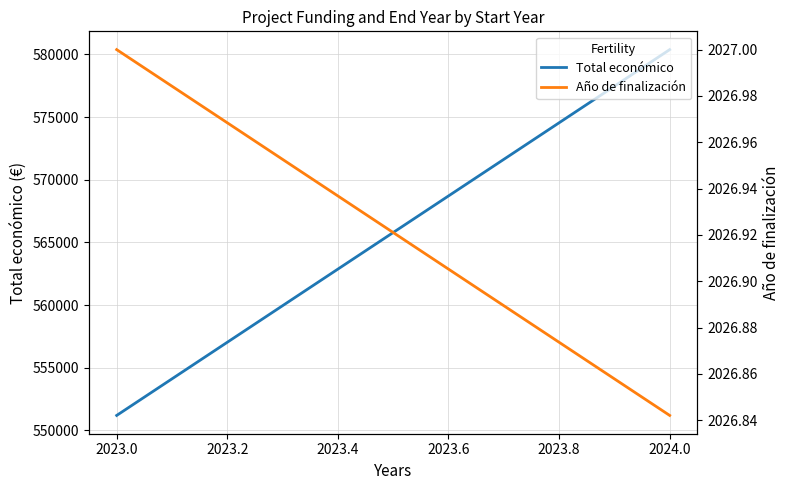

What is the sum of all Total económico values?

1131576.9